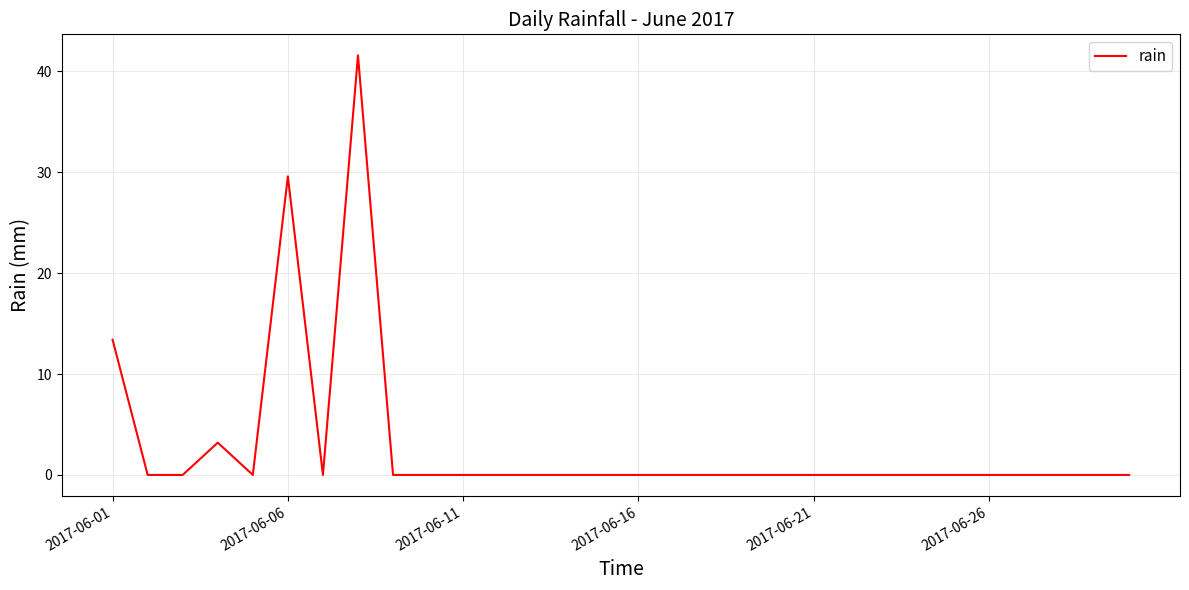

What is the maximum value shown in the chart?

41.6